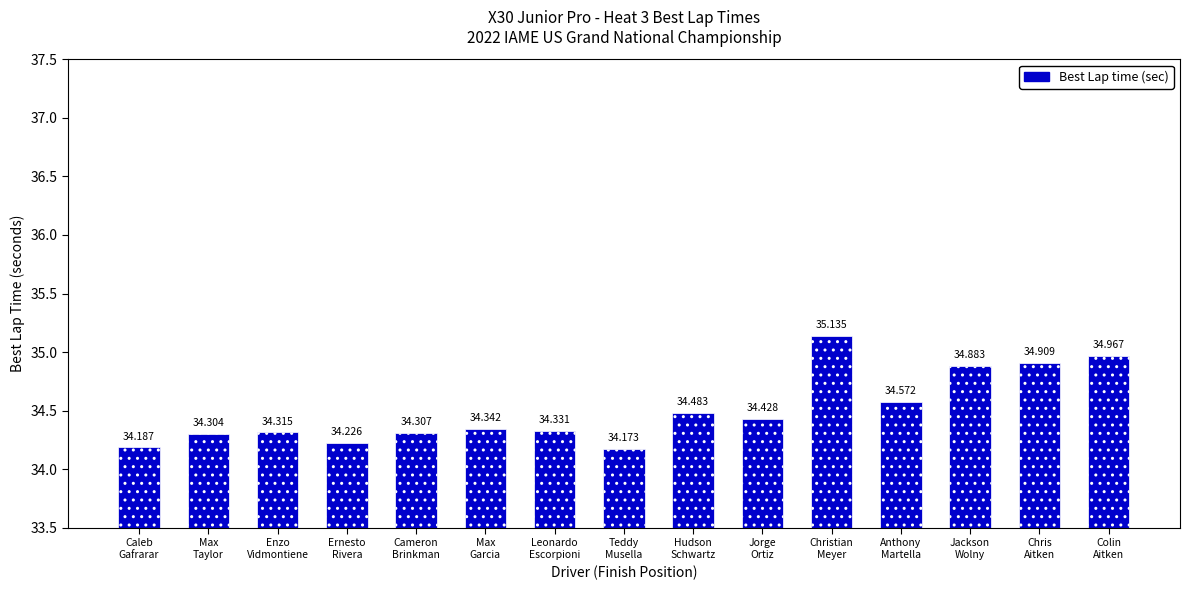

What is the difference between the values at Colin
Aitken and Anthony
Martella?

0.4